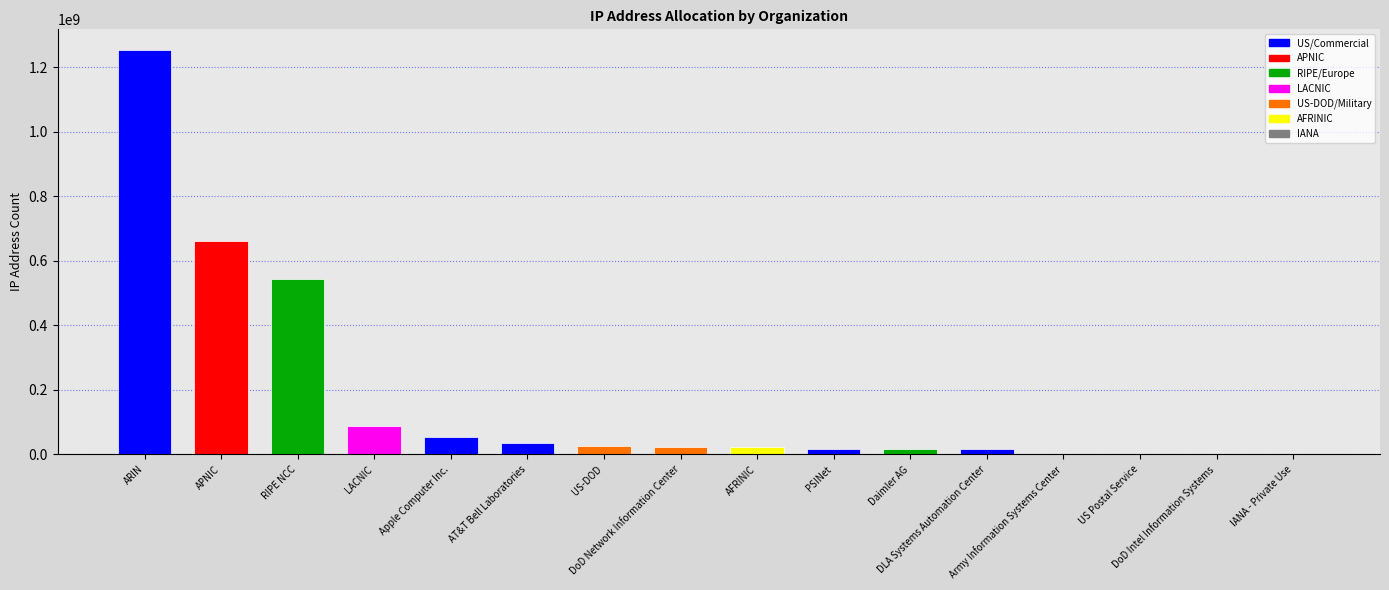

What is the change in value from APNIC to US Postal Service?

-662046198